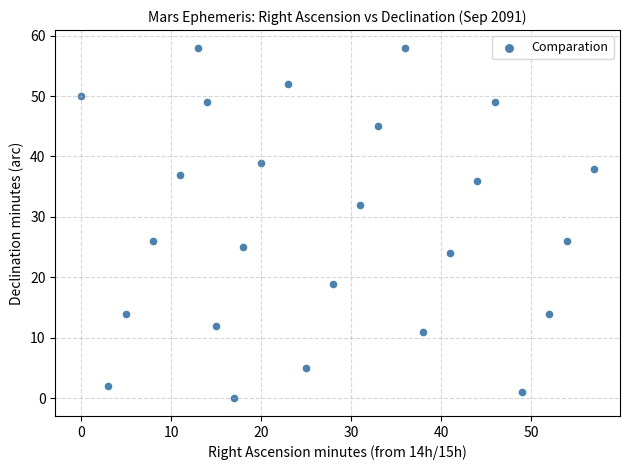

What is the range of Y values (max minus min)?

58